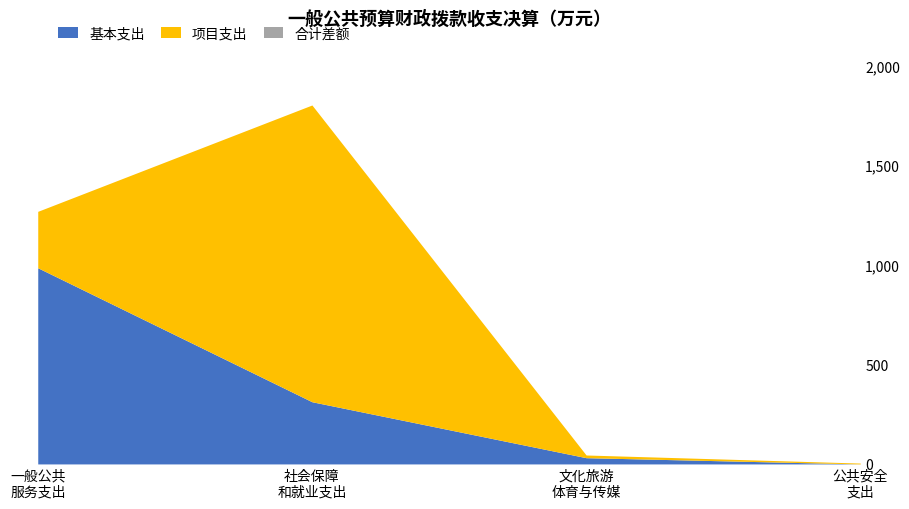

What is the highest value of the 基本支出 series?

985.2